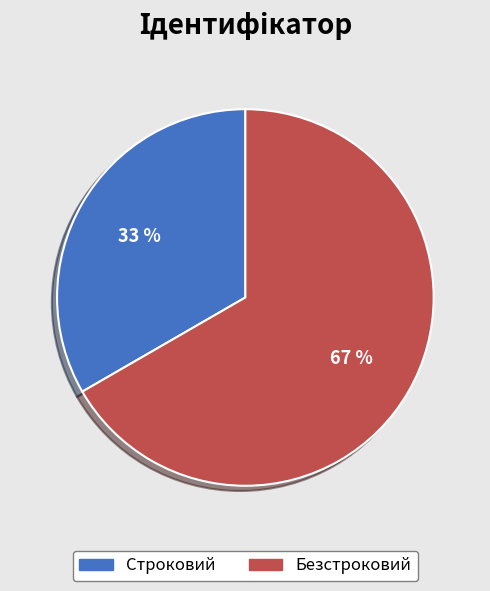

Is the sum of Безстроковий and Строковий greater than half?

Yes